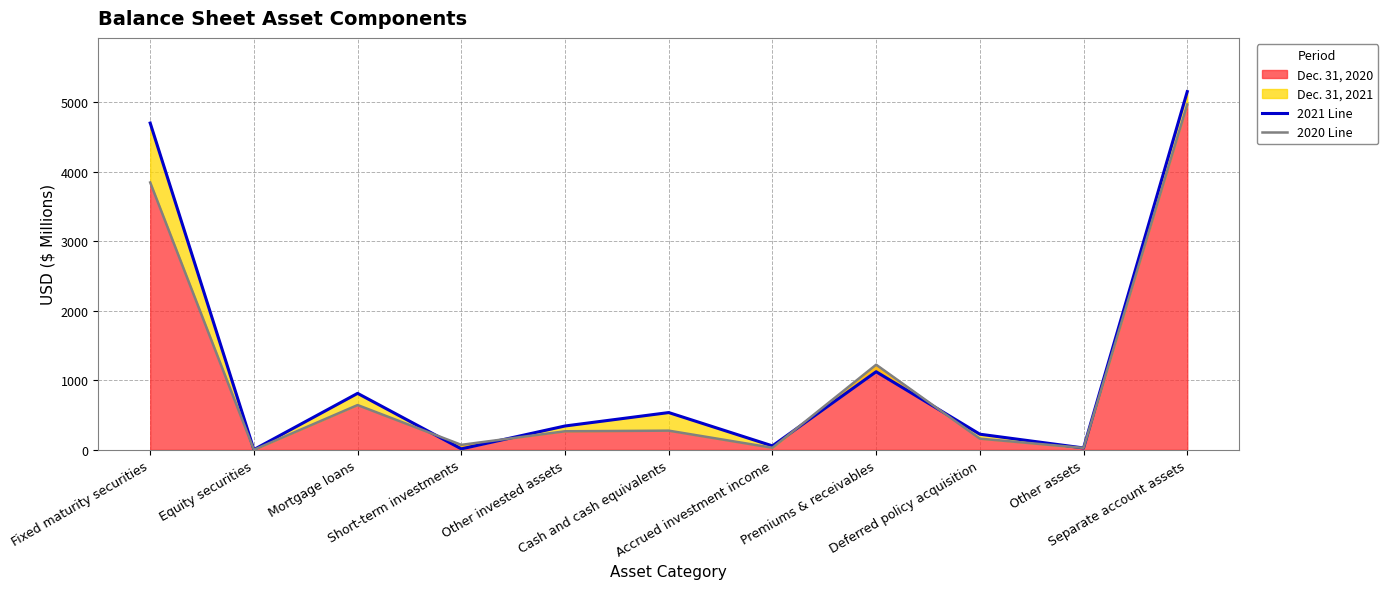

What is the total value across all series at Separate account assets?

10114